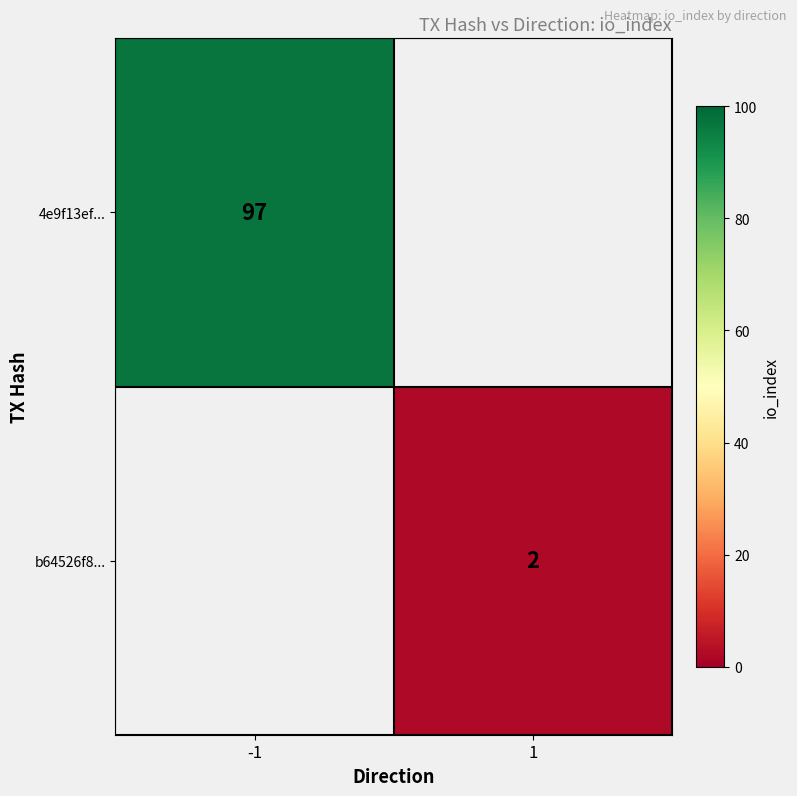

The value of b64526f8... at 1 is 2. True or false?

True